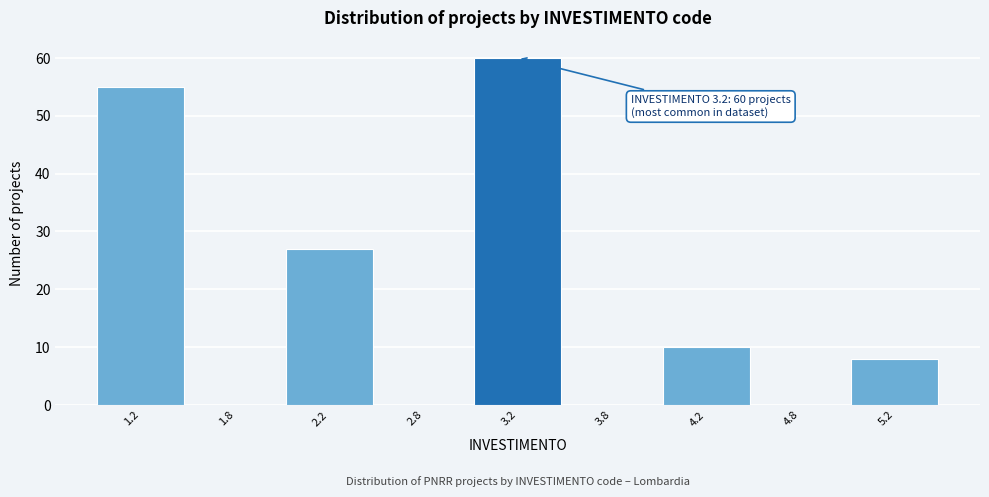

Reading left to right, what are all the values shown in this chart?

1.2=55	1.8=0	2.2=27	2.8=0	3.2=60	3.8=0	4.2=10	4.8=0	5.2=8